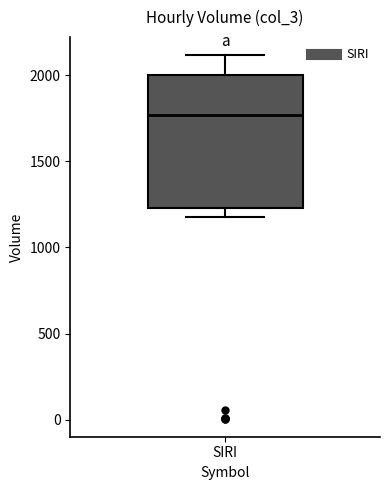

Transcribe this box plot: give where the median line is, the range the box spans, and where the two whiskers end, as read against the y-axis. The values are not printed on the chart, so give them approximately, as read against the axis.

median 1750, box 1250 to 2000, whiskers 1200 to 2100